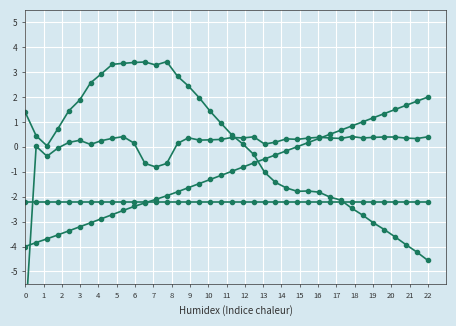

True or false: recul has a value of -2.2 at 10.

True